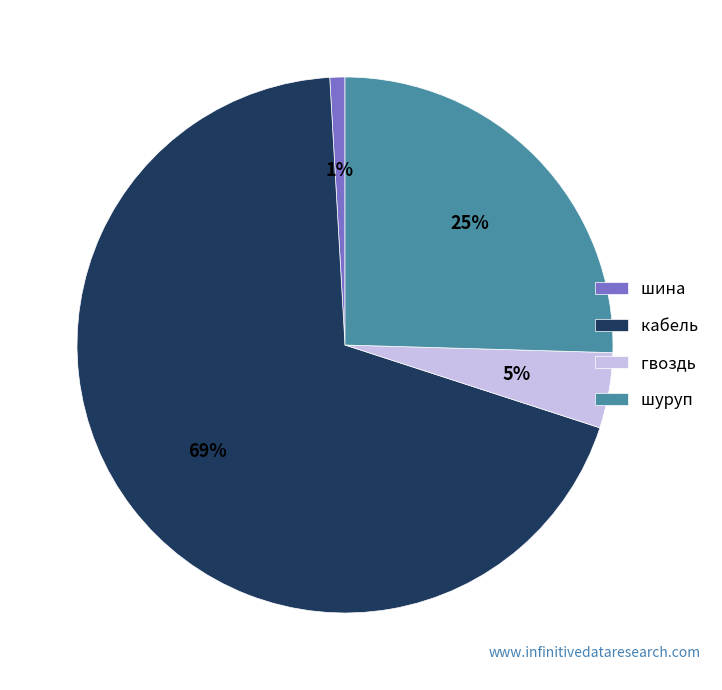

How many segments does this pie chart have?

4